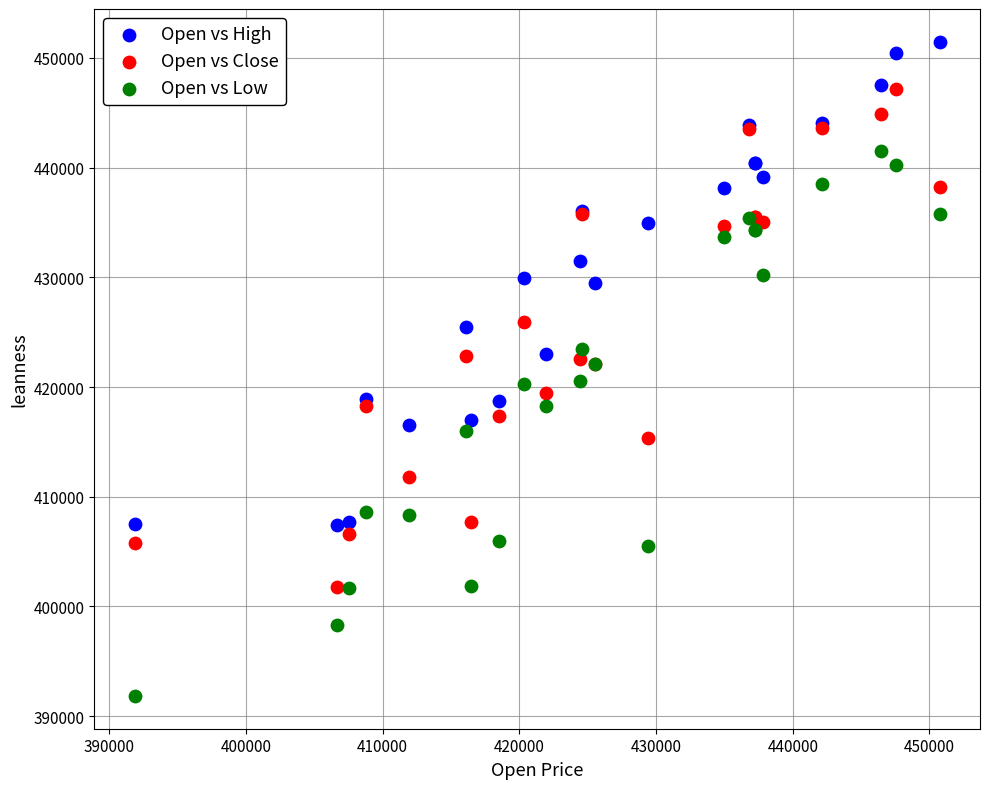

Which series has the widest spread of Y values?

Open vs Low